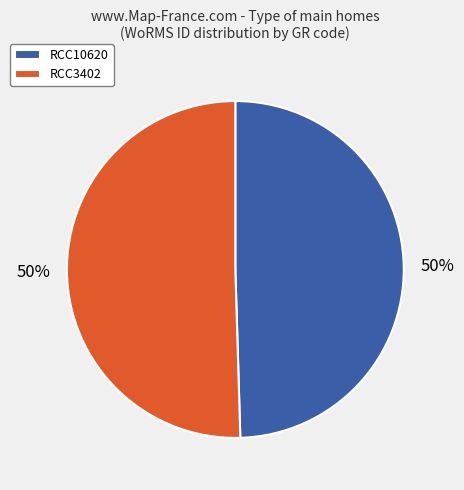

To the nearest percent, what is the combined percentage of RCC10620 and RCC3402?

100%